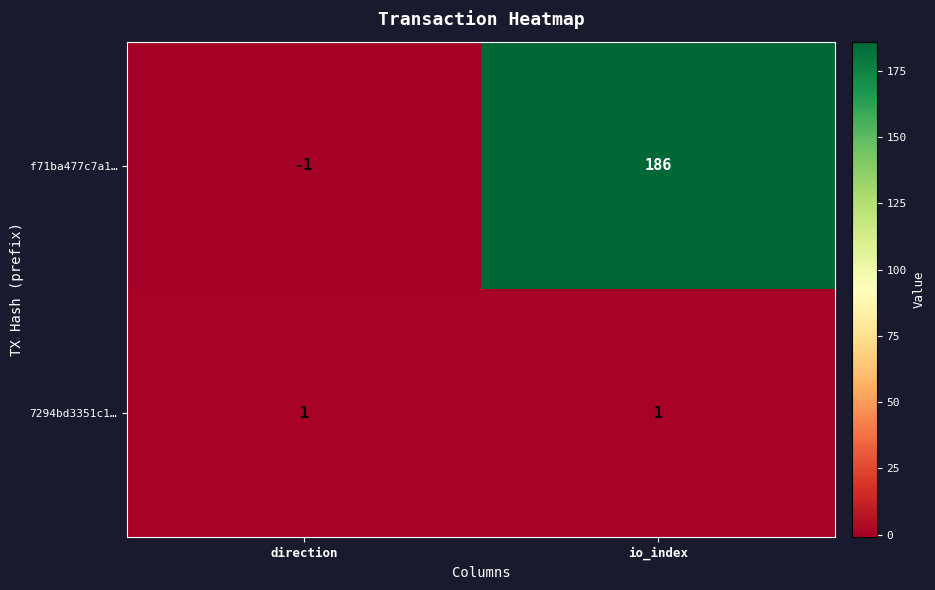

What is the difference between the maximum and minimum values in the f71ba477c7a1… series?

187